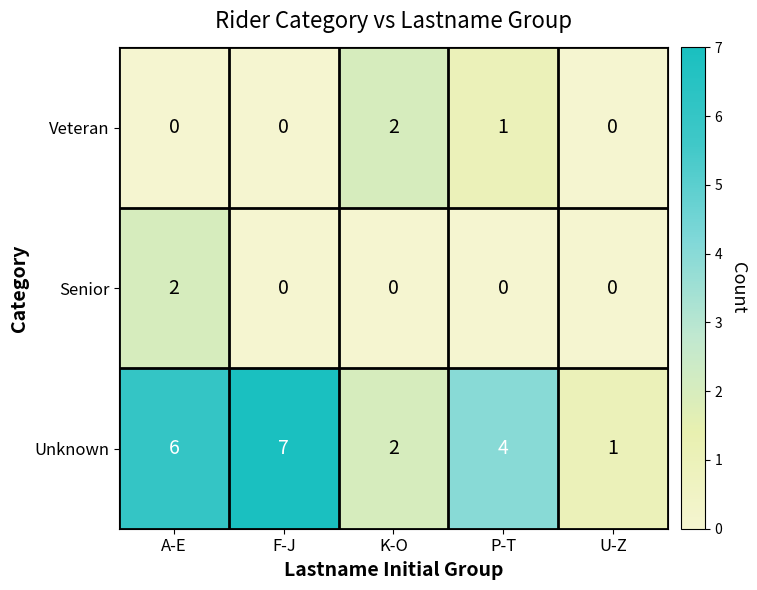

Reading left to right, extract all data points from this chart.

Veteran: 0	0	2	1	0
Senior: 2	0	0	0	0
Unknown: 6	7	2	4	1